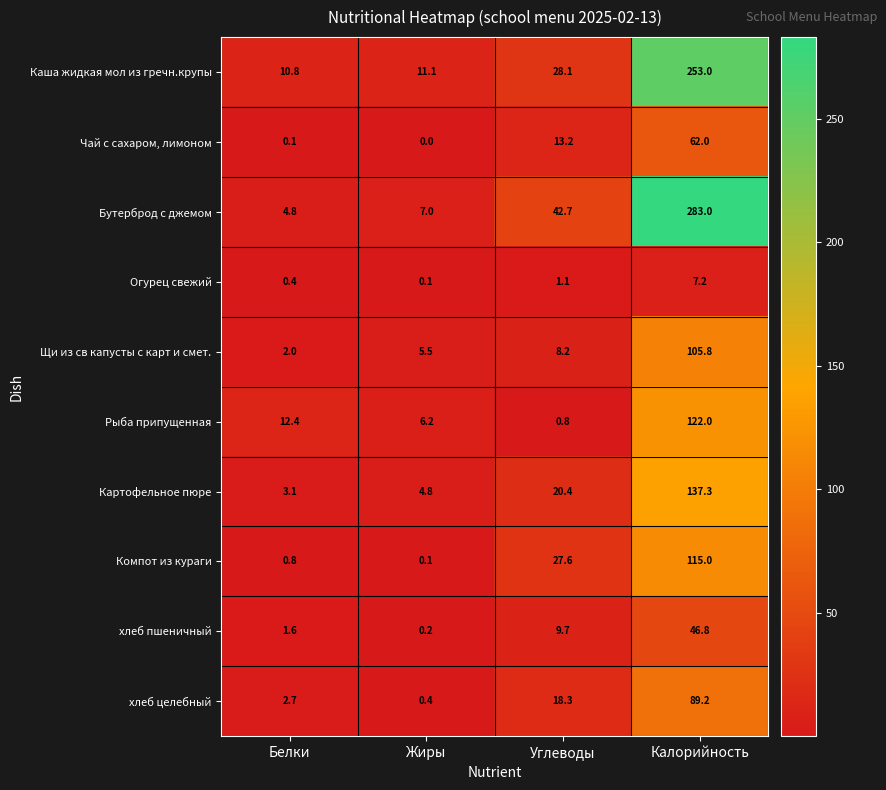

What value does the Картофельное пюре series have at Жиры?

4.8